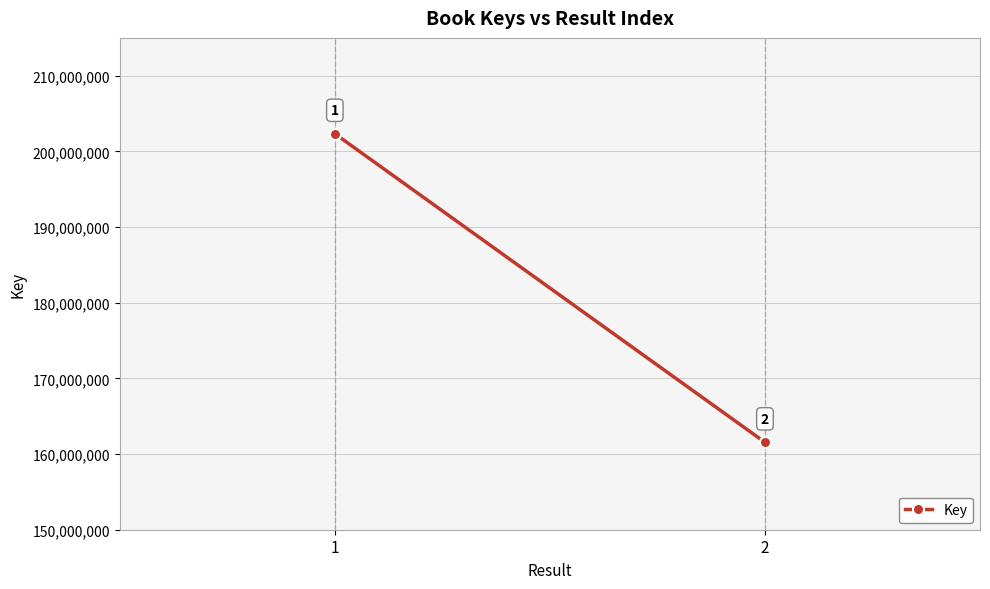

How many data points does each series have?

2